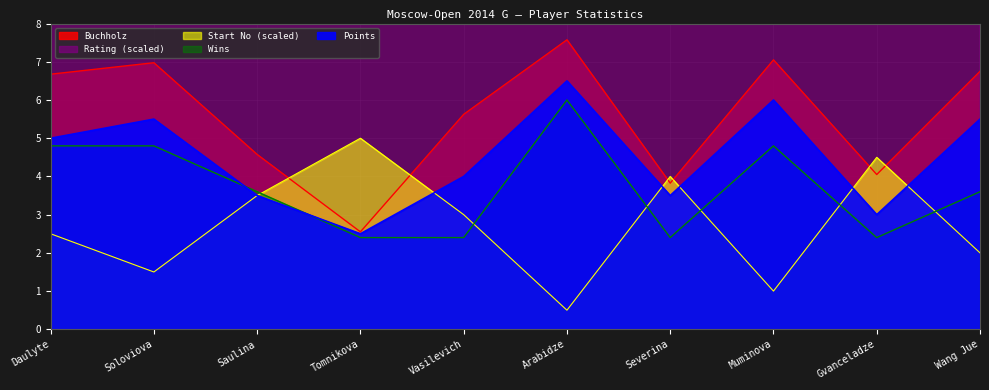

What is the minimum value for Start_No?

0.5